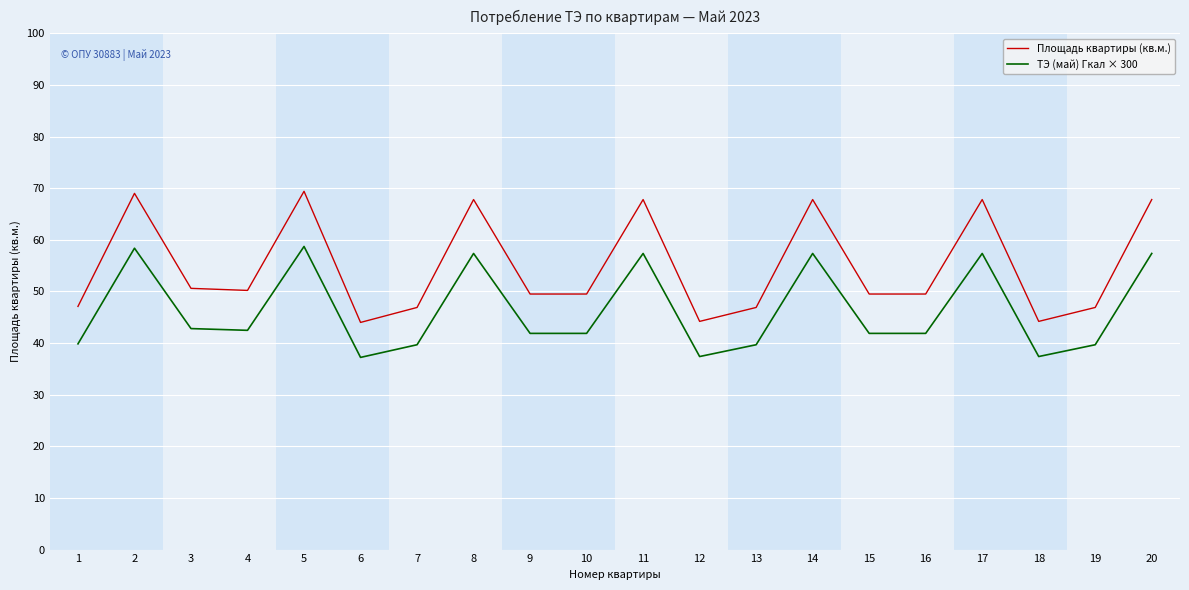

Rank the series by their average value, from highest to lowest.

Площадь квартиры (кв.м.), ТЭ (май) Гкал × 300